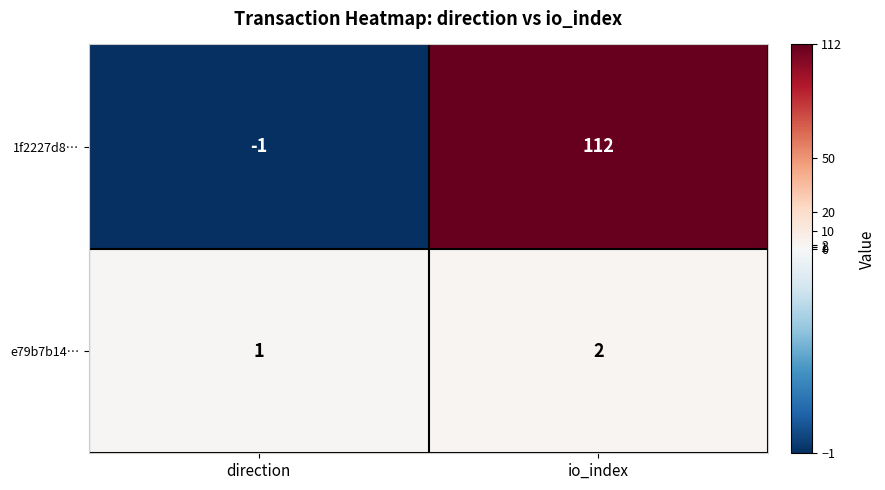

What is the total value across all series at io_index?

114